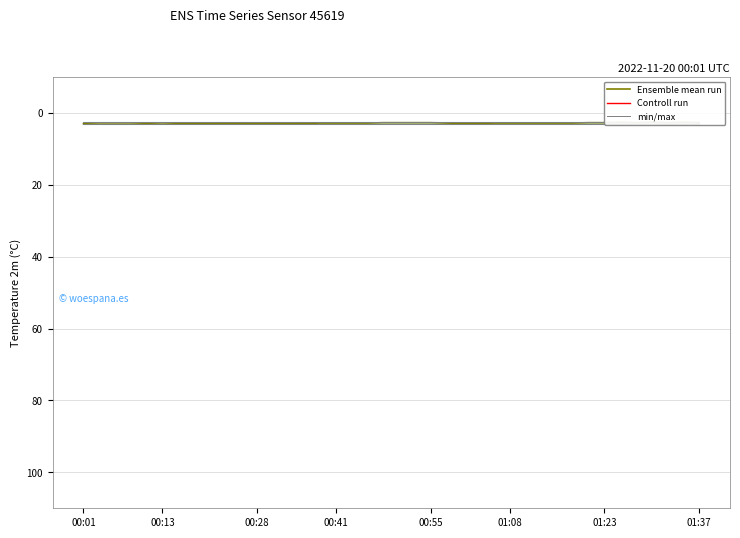

Between 15 and 14, which is larger?

14